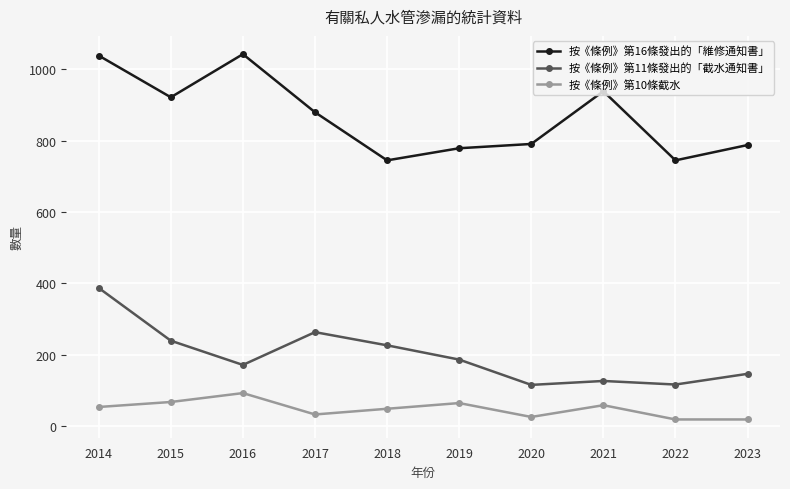

Rank the series by their maximum value, from lowest to highest.

按《條例》第10條截水, 按《條例》第11條發出的「截水通知書」, 按《條例》第16條發出的「維修通知書」